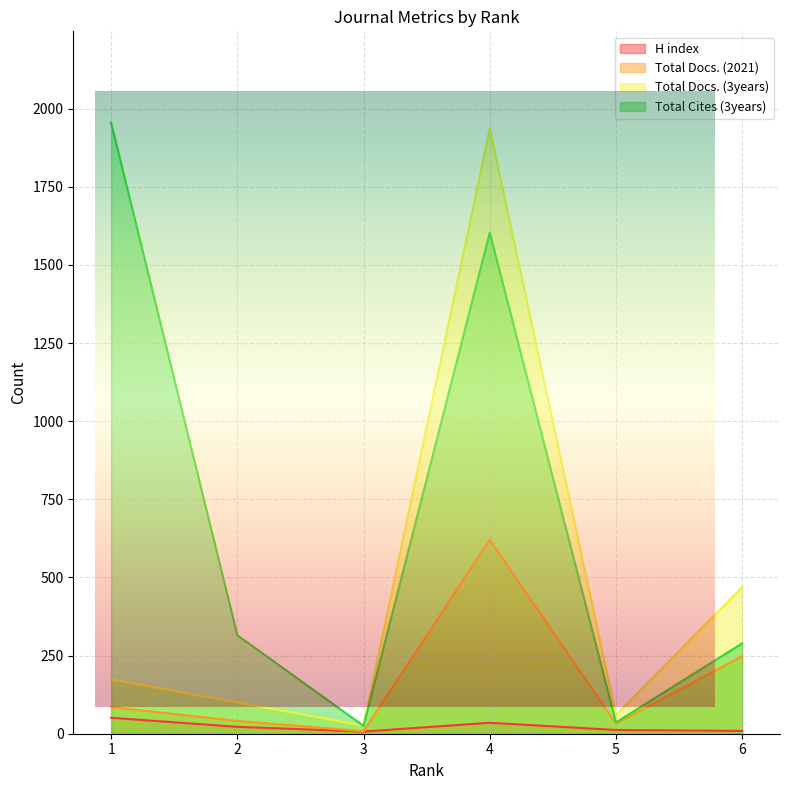

Reading left to right, extract all data points from this chart.

H index: 51	22	7	35	12	9
Total Docs. (2021): 85	41	8	620	32	248
Total Docs. (3years): 174	100	26	1935	60	469
Total Cites (3years): 1954	315	25	1603	36	289